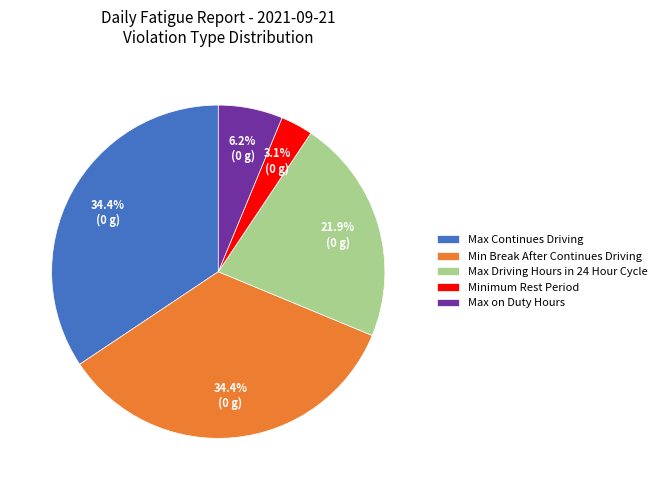

Between Minimum Rest Period and Max Driving Hours in 24 Hour Cycle, which is larger?

Max Driving Hours in 24 Hour Cycle